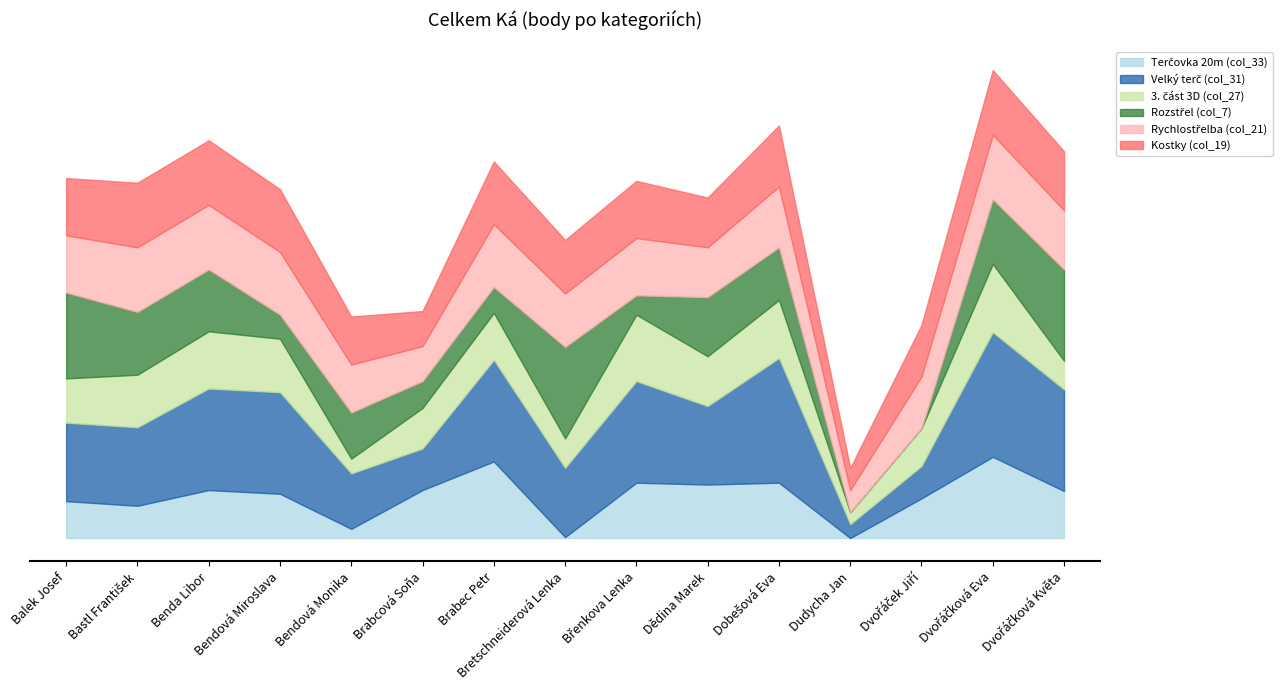

What is the label of the 8th point from the right?

Bretschneiderová Lenka